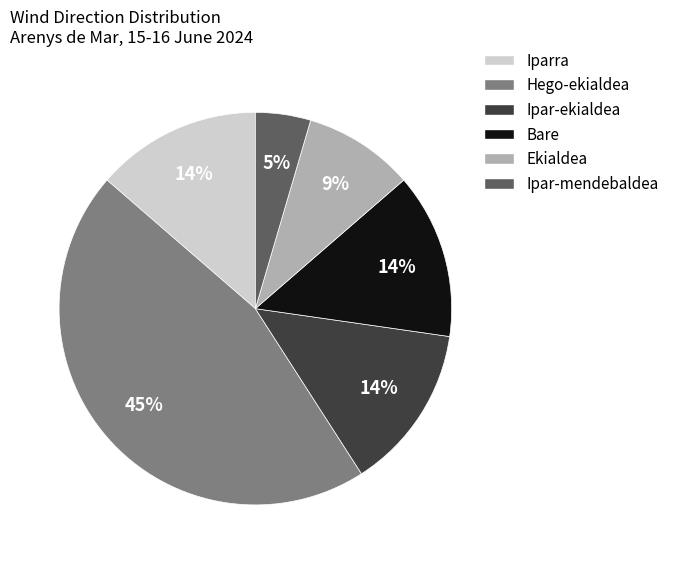

Does Ipar-mendebaldea represent more than half of the total?

No